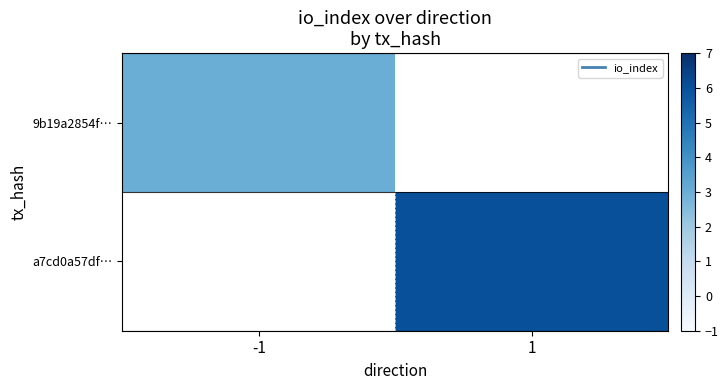

At 1, list the series in order from smallest to largest.

9b19a2854f…, a7cd0a57df…